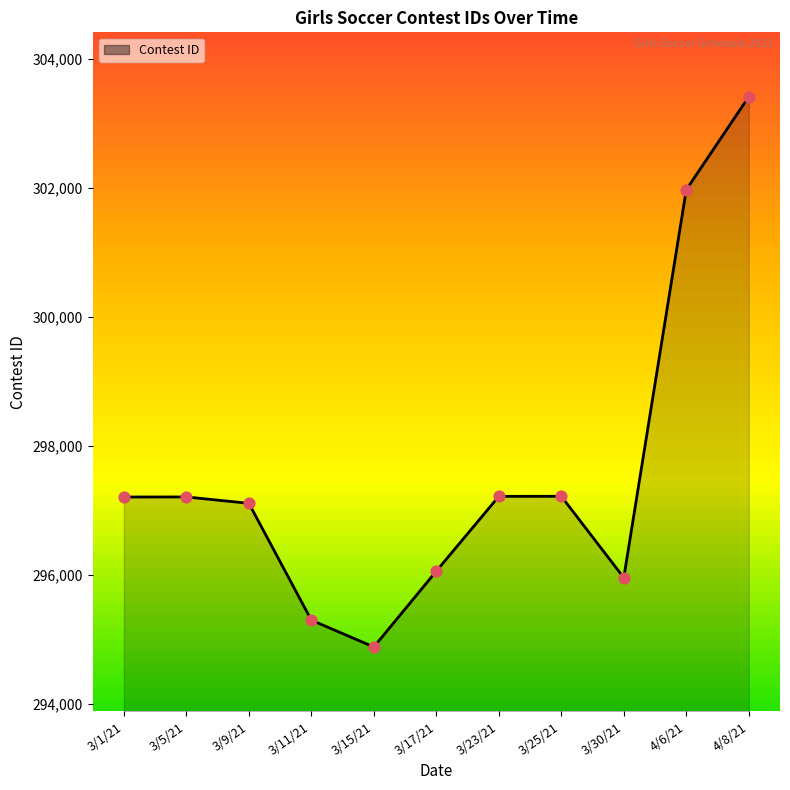

What is the change in value from 3/23/21 to 3/30/21?

-1262